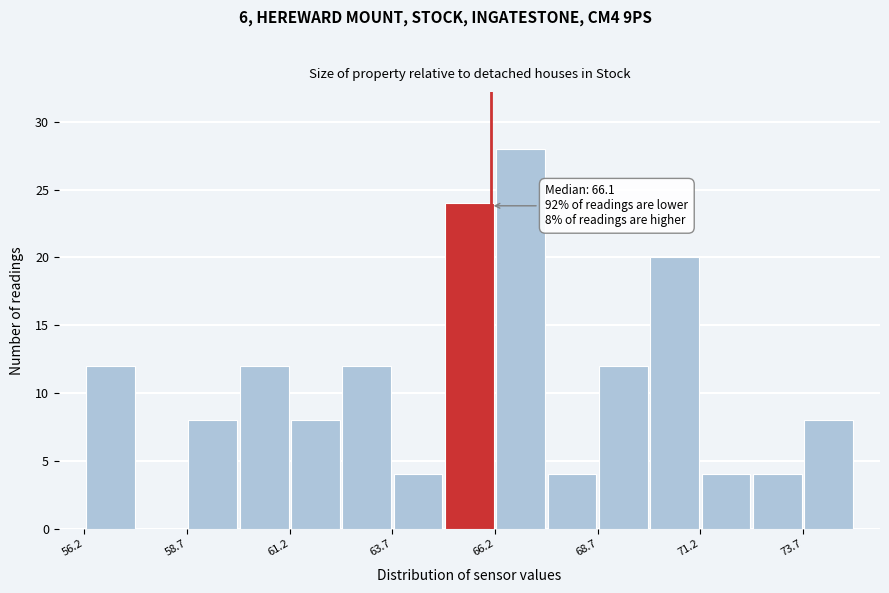

Read against the x-axis, roughly where is the centre of the tallest bar?

67.0